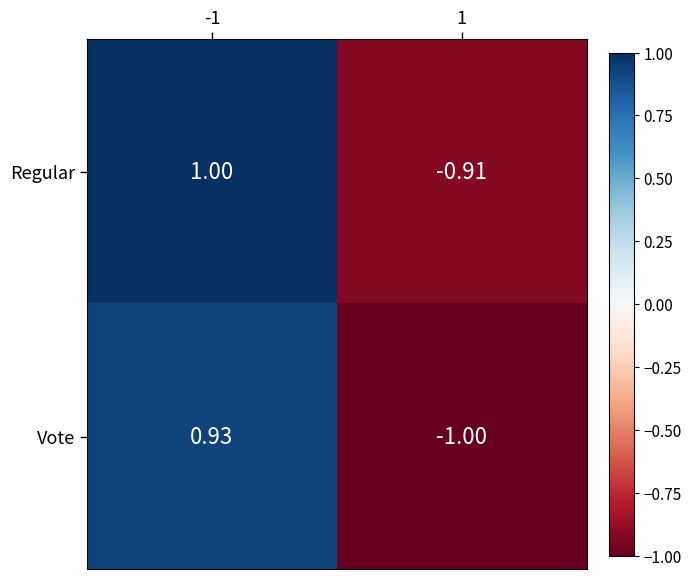

How many distinct data groups are displayed?

2